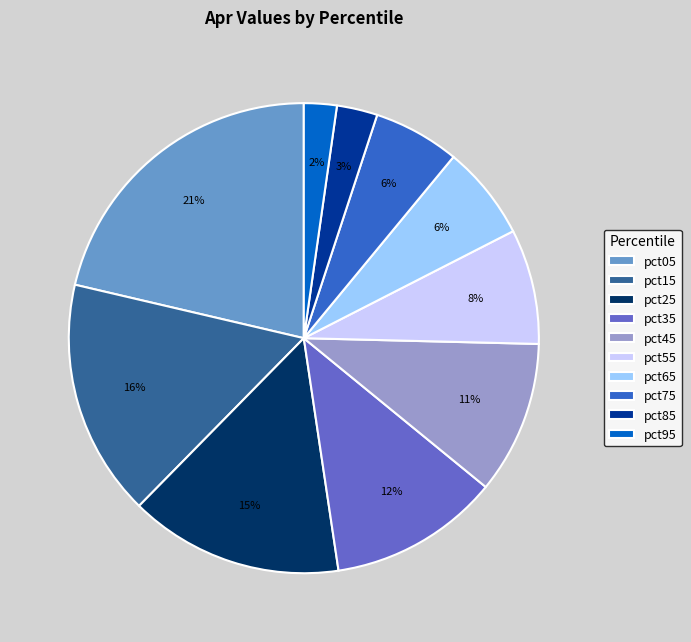

Which slice is the smallest?

pct95